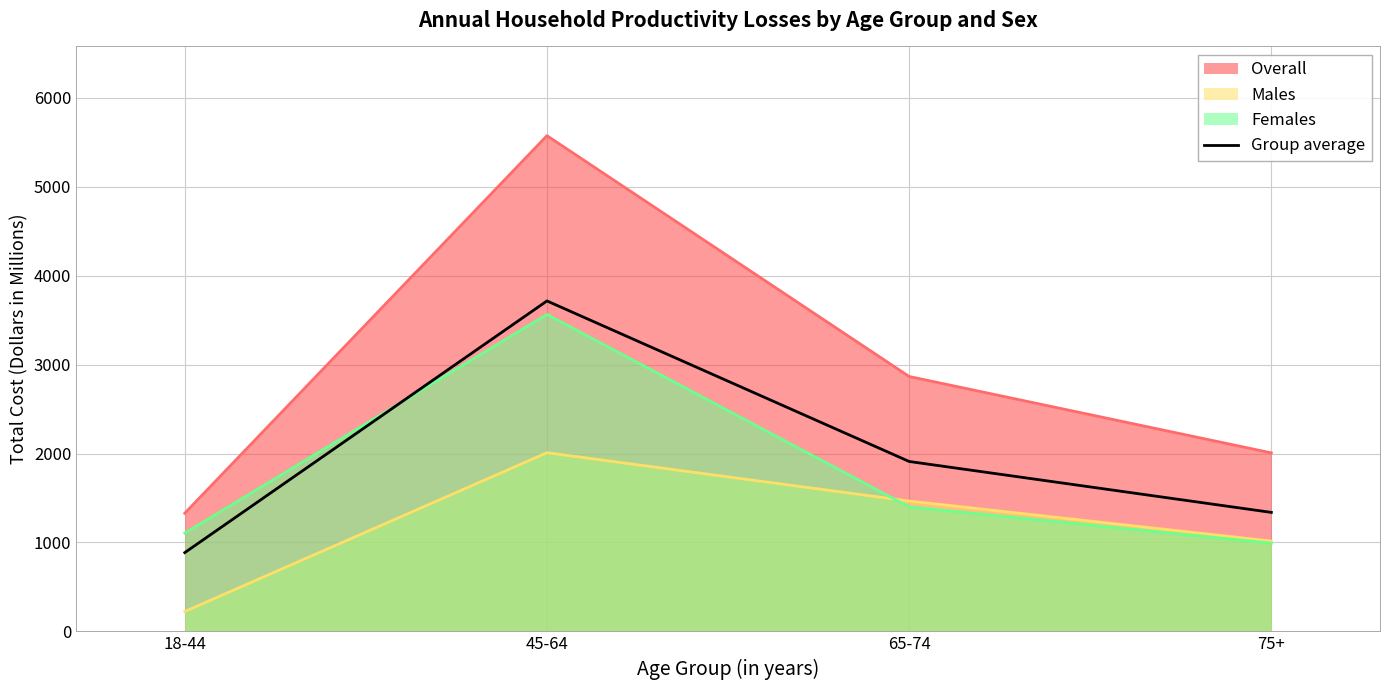

What is the value of the 1st point from the left?

886.0